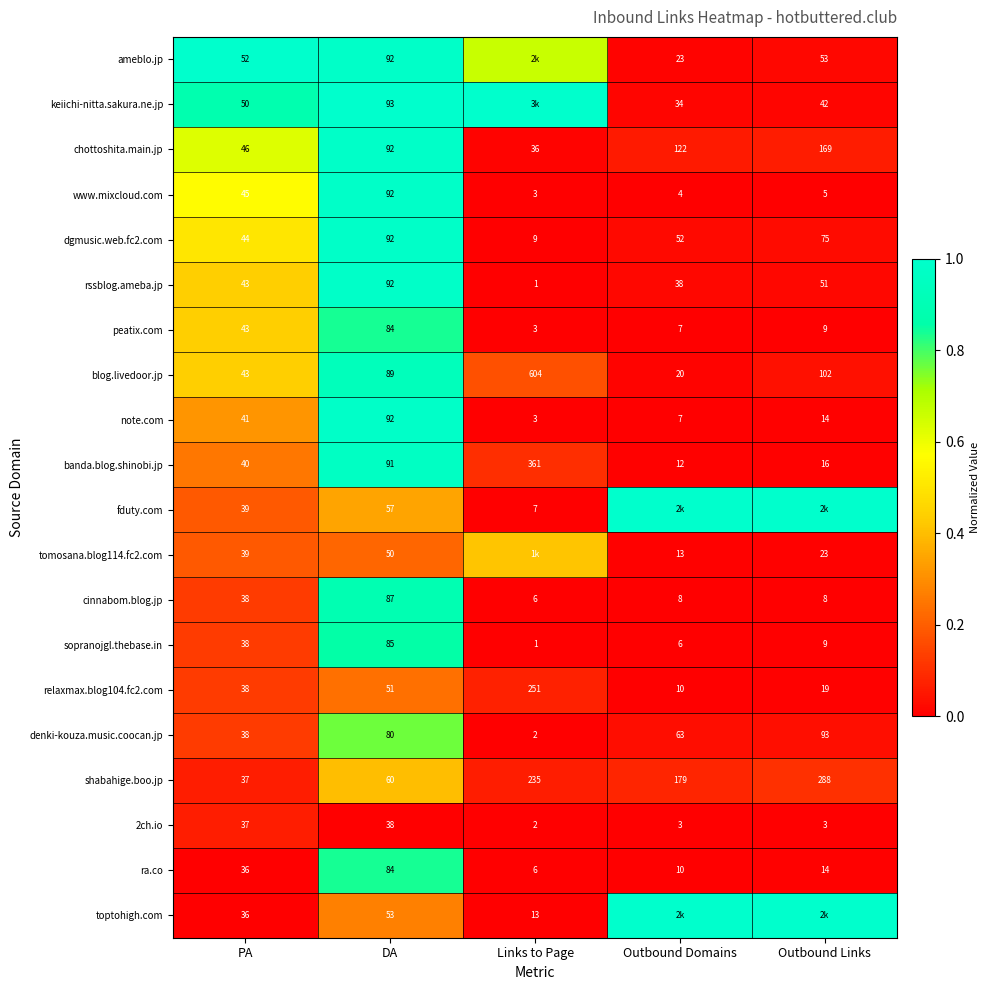

Rank the categories by chottoshita.main.jp value from lowest to highest.

Links to Page, PA, DA, Outbound Domains, Outbound Links